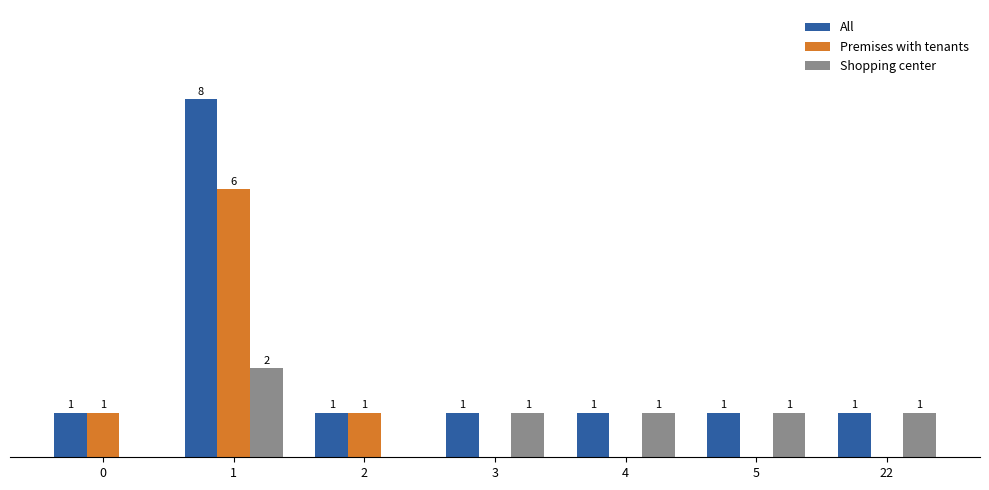

Which series has the largest total across all categories?

All